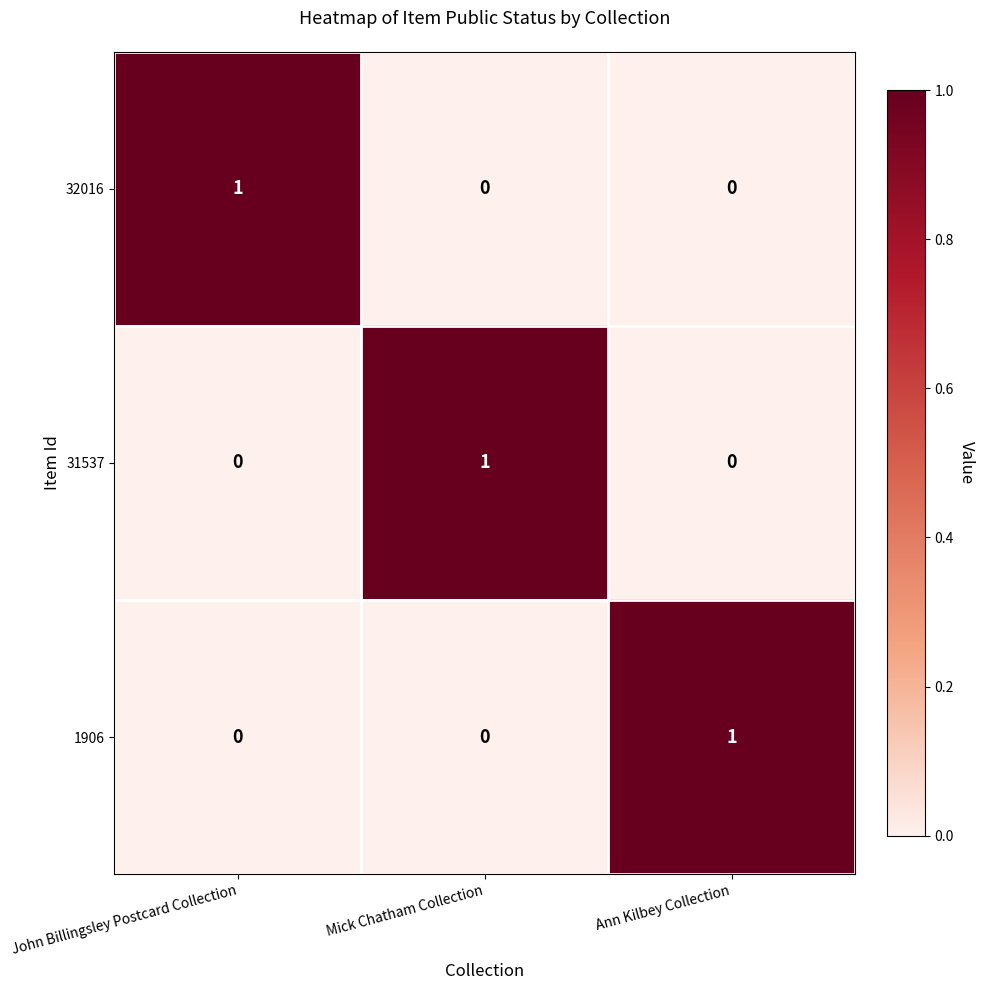

How many data points does each series have?

3